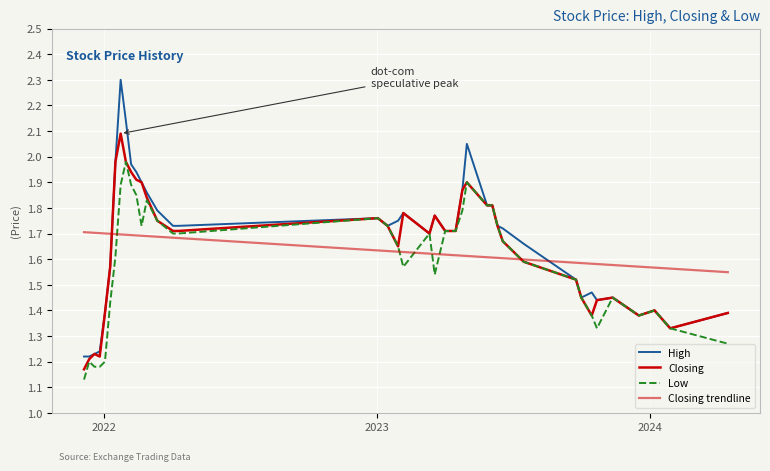

Does the chart display data point markers on the line(s)?

No